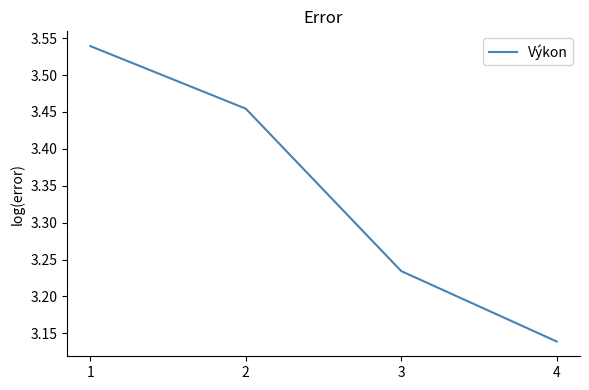

True or false: the data shows 4.8 at 2.

False